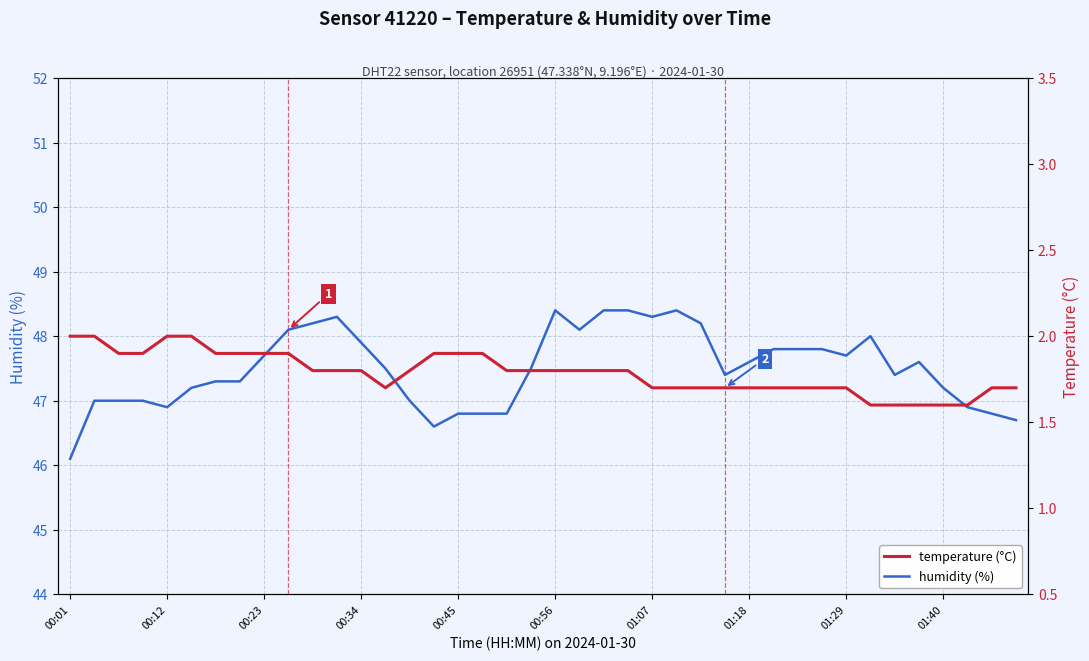

How many lines are shown in the chart?

2